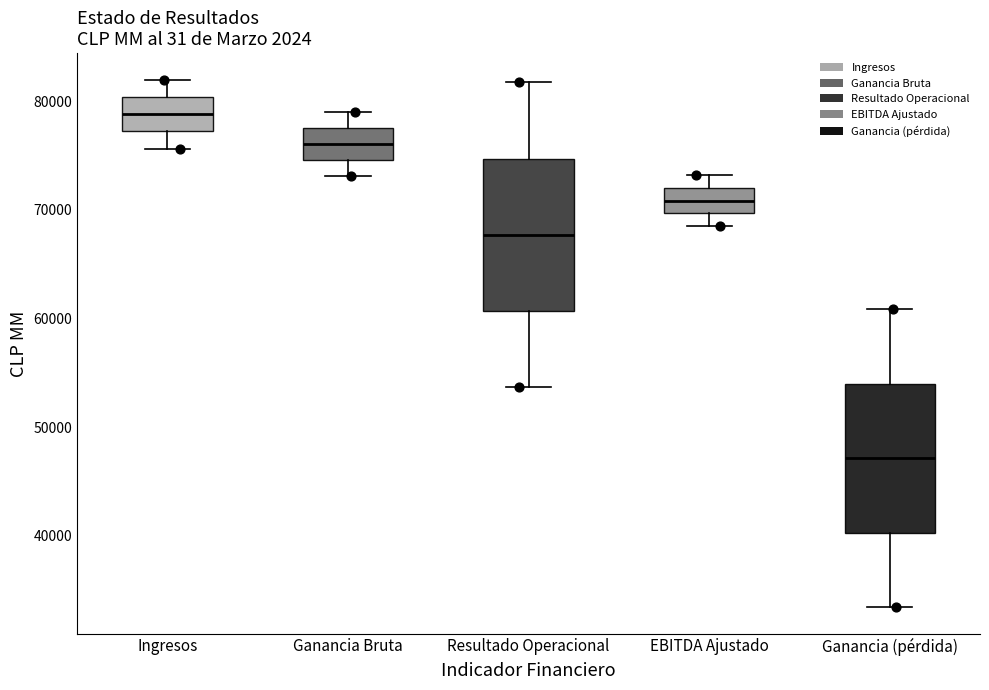

Reading left to right, transcribe this box plot: for each box, give where its median line is, the range the box spans, and where its two whiskers end, as read against the y-axis. The values are not printed on the chart, so give them approximately, as read against the axis.

Ingresos: median 79000, box 77000 to 80000, whiskers 76000 to 82000
Ganancia Bruta: median 76000, box 75000 to 78000, whiskers 73000 to 79000
Resultado Operacional: median 68000, box 61000 to 75000, whiskers 54000 to 82000
EBITDA Ajustado: median 71000, box 70000 to 72000, whiskers 69000 to 73000
Ganancia (pérdida): median 47000, box 40000 to 54000, whiskers 33000 to 61000